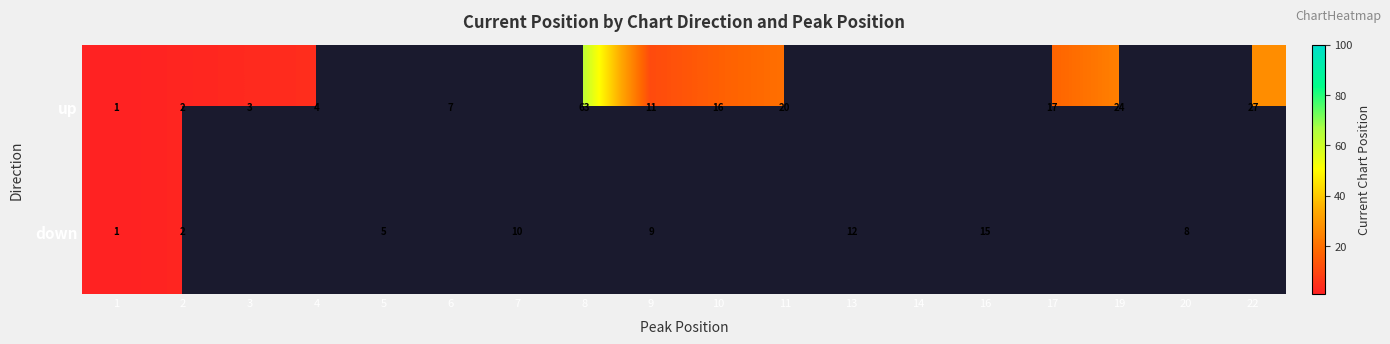

What is the sum of the up values at 8 and 22?

90